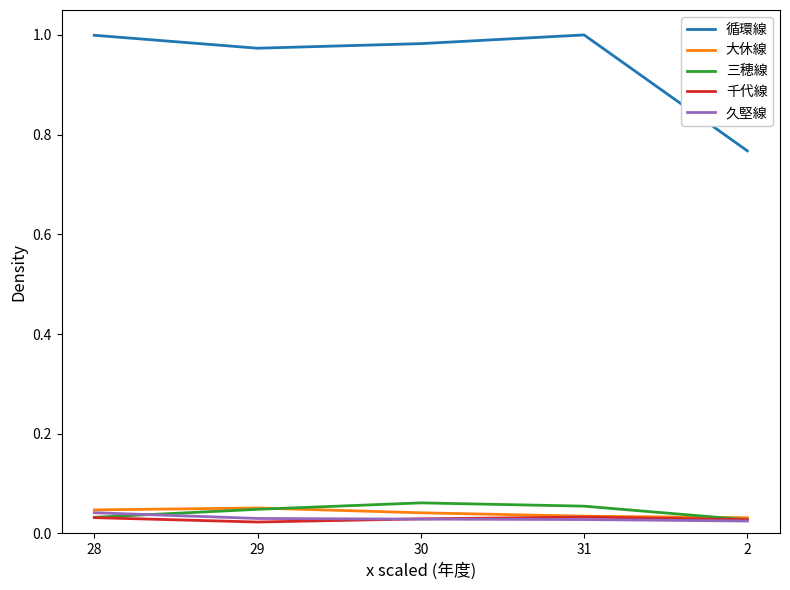

What is the total value across all series at 2?

0.9